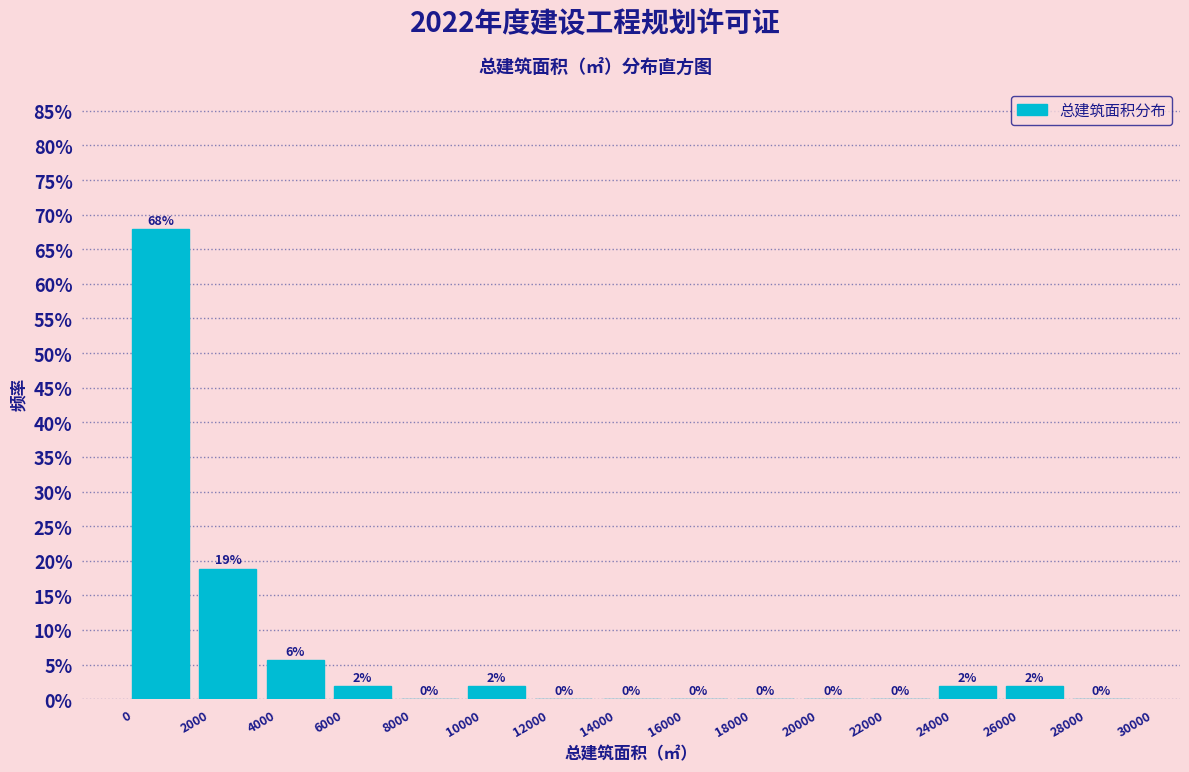

Which range on the x-axis has the tallest bar?

0 to 2000